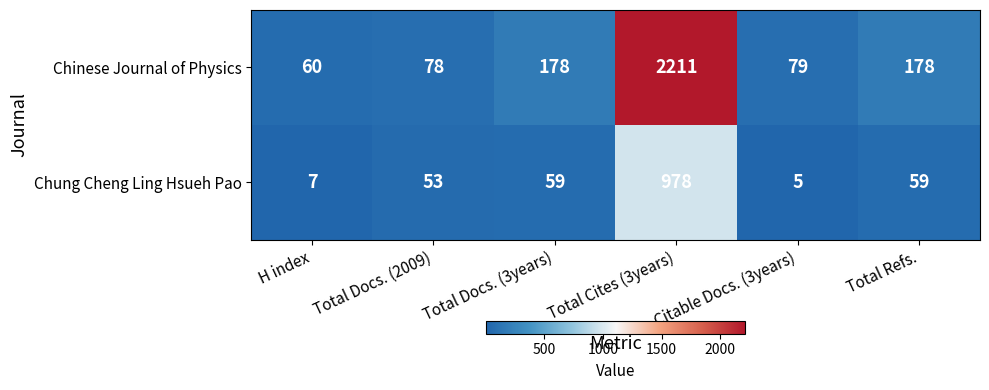

What is the spread (max minus min) of values at Total Docs. (2009)?

25